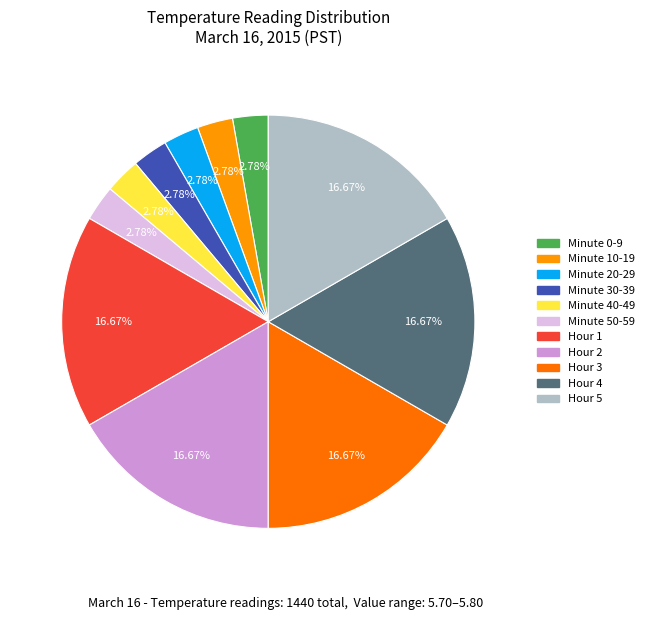

Is there any slice that represents more than half of the pie?

No